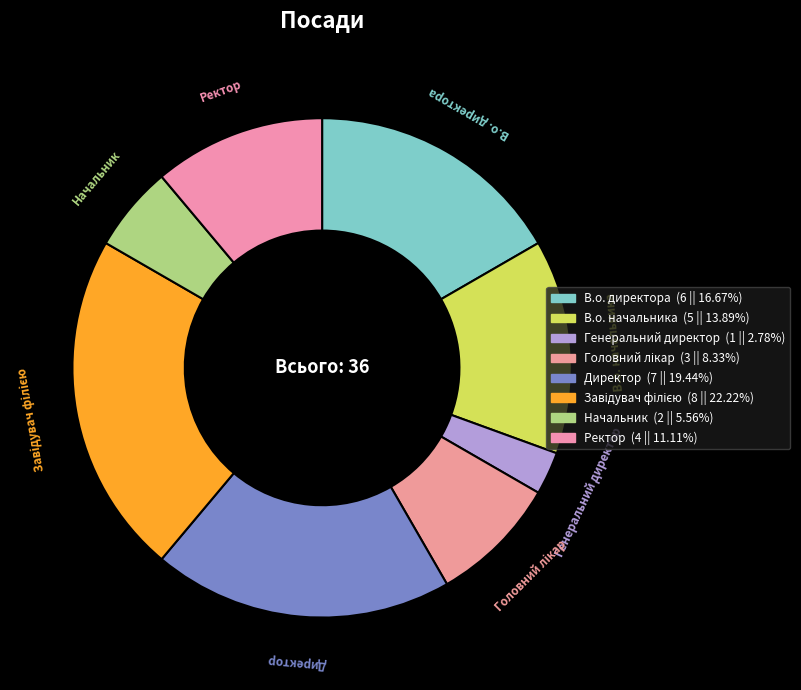

To the nearest percent, what is the average slice percentage?

12%